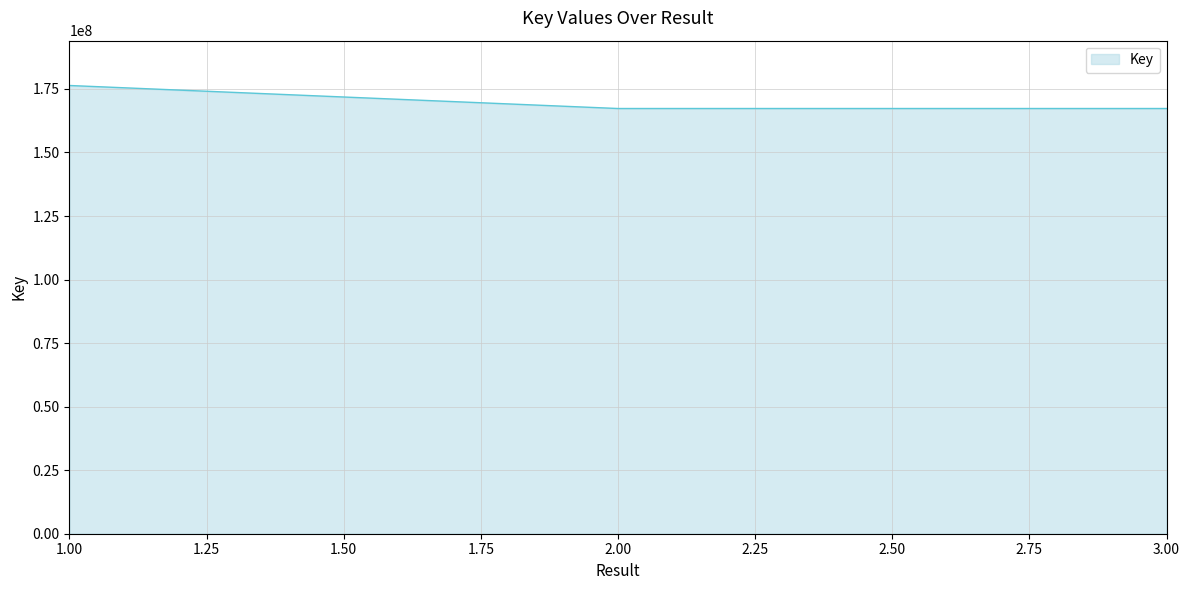

What is the maximum value shown in the chart?

176364089